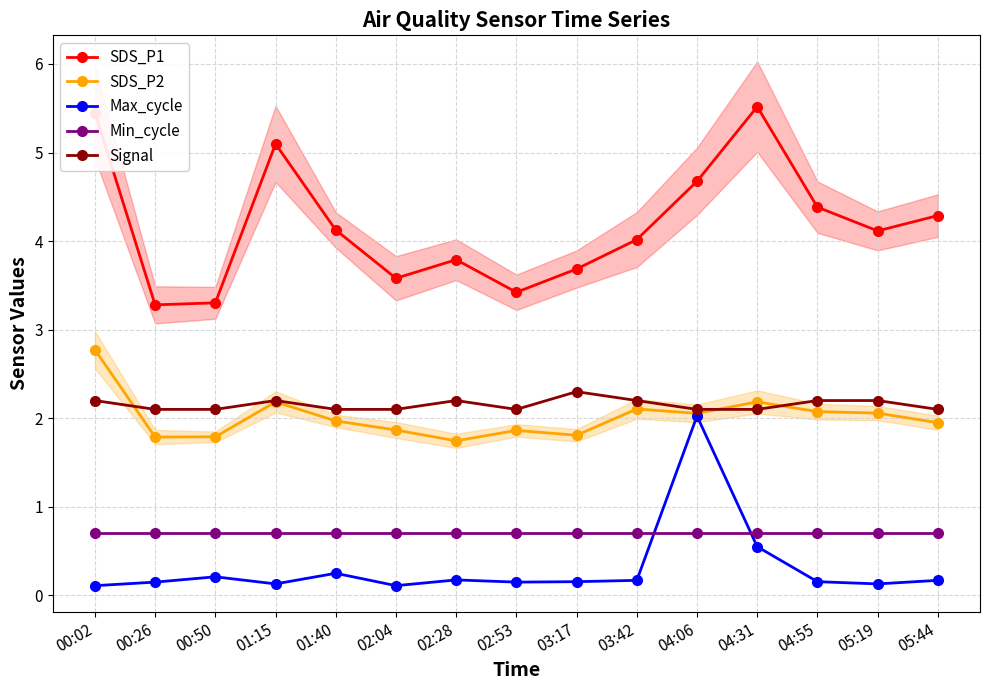

Which series has the largest total across all categories?

SDS_P1